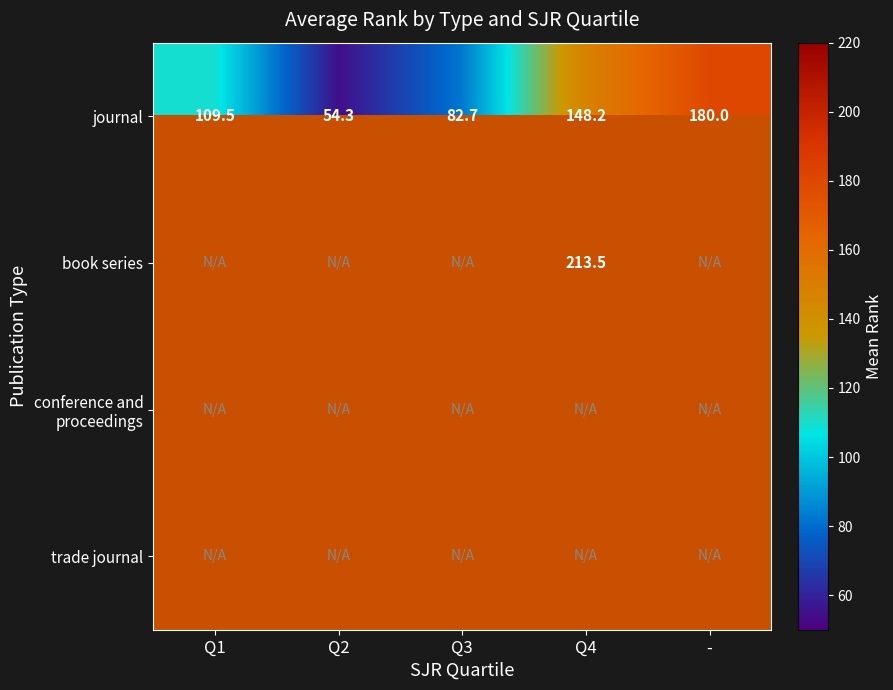

What is the maximum value shown in the chart?

213.5